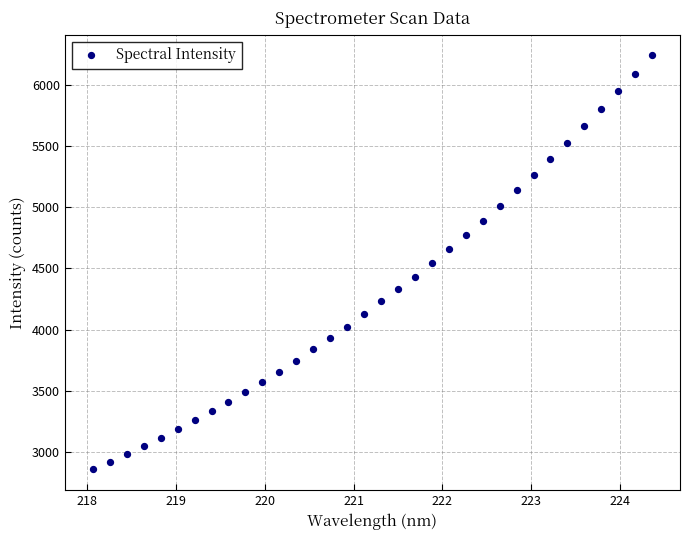

What is the range of X values (max minus min)?

6.3